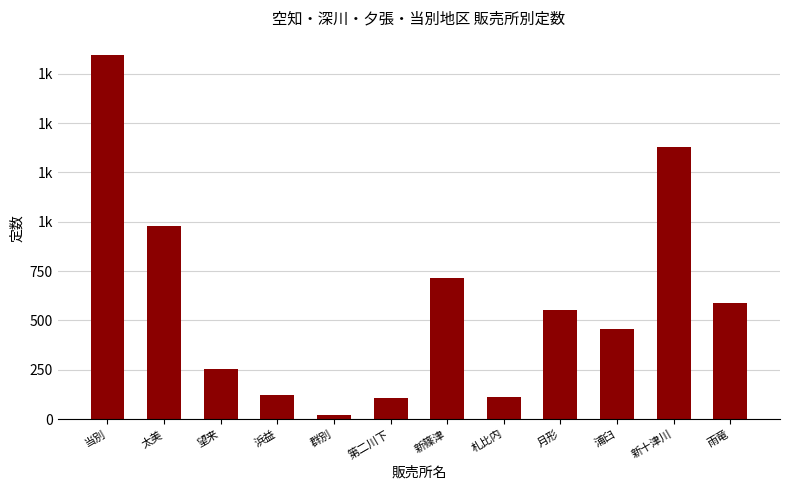

Between 第二川下 and 群別, which is larger?

第二川下